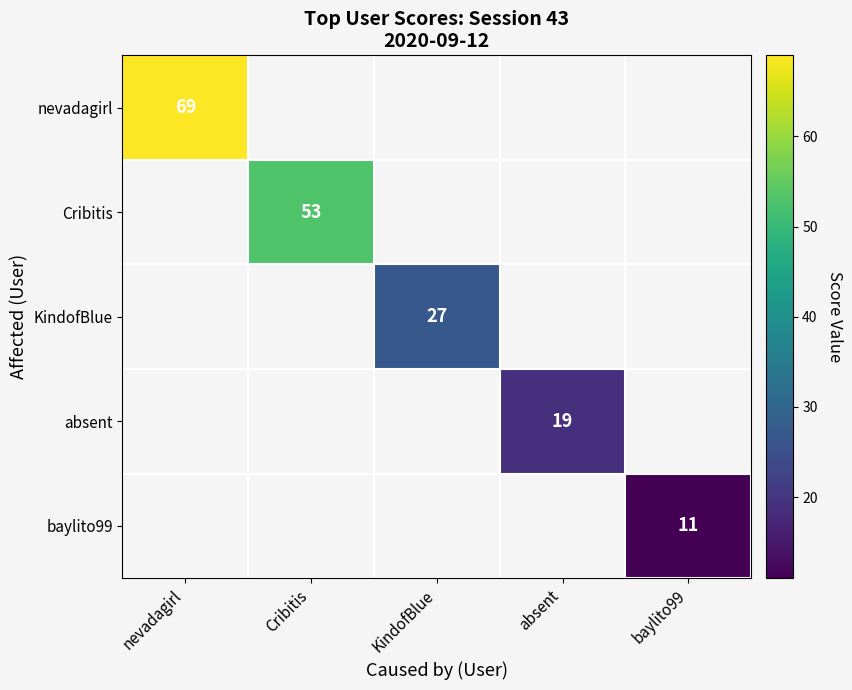

True or false: nevadagirl has a value of 69 at nevadagirl.

True